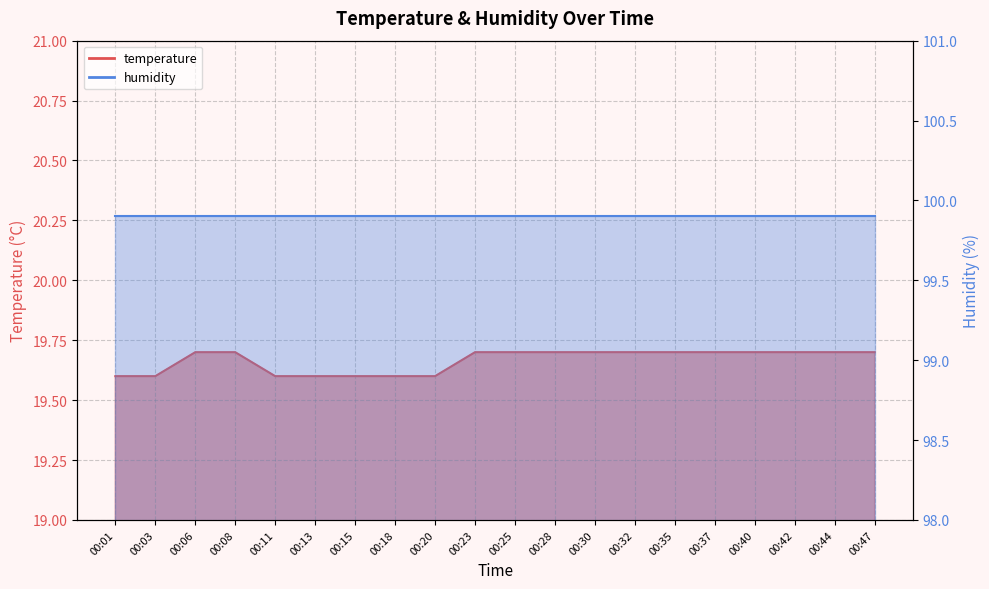

Is it true that the value at 00:08 is 13.7?

False